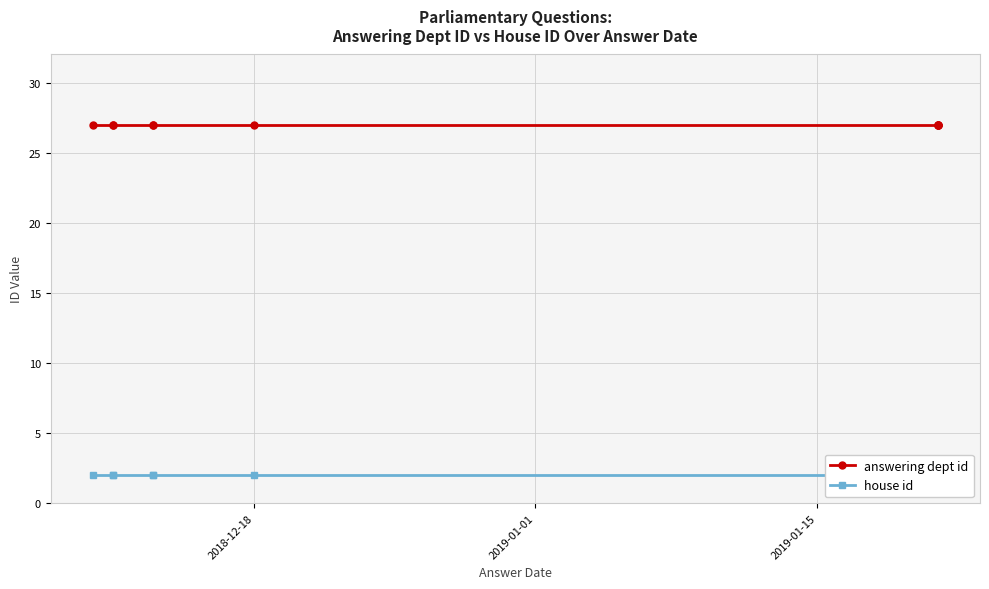

Does the chart display data point markers on the line(s)?

Yes